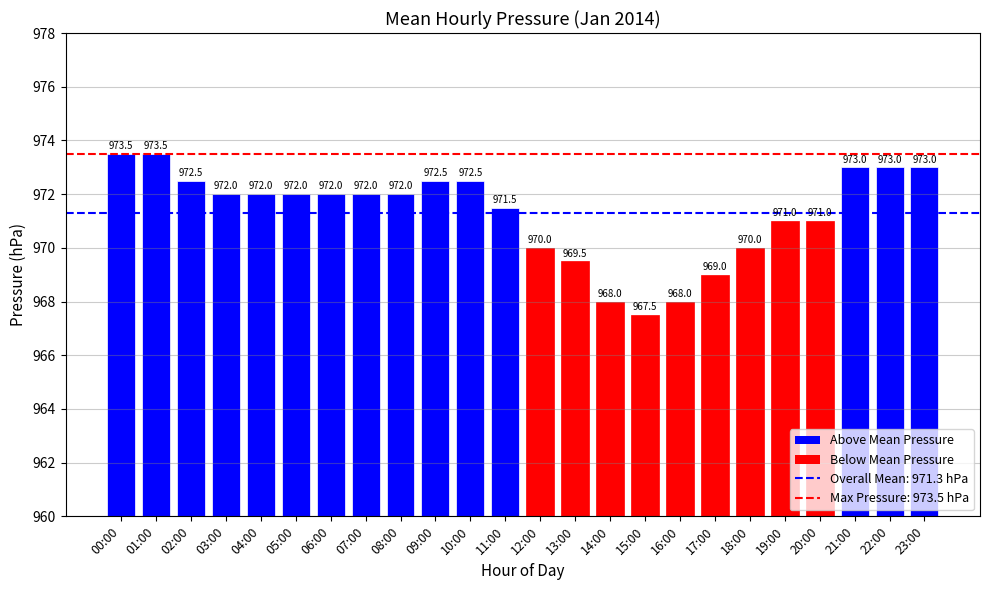

What position from the left is 15:00?

16